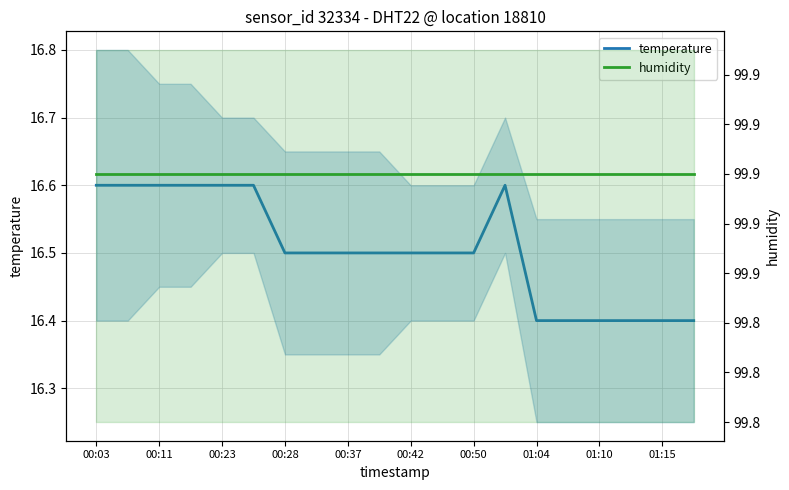

What is the average value of the temperature series?

16.5